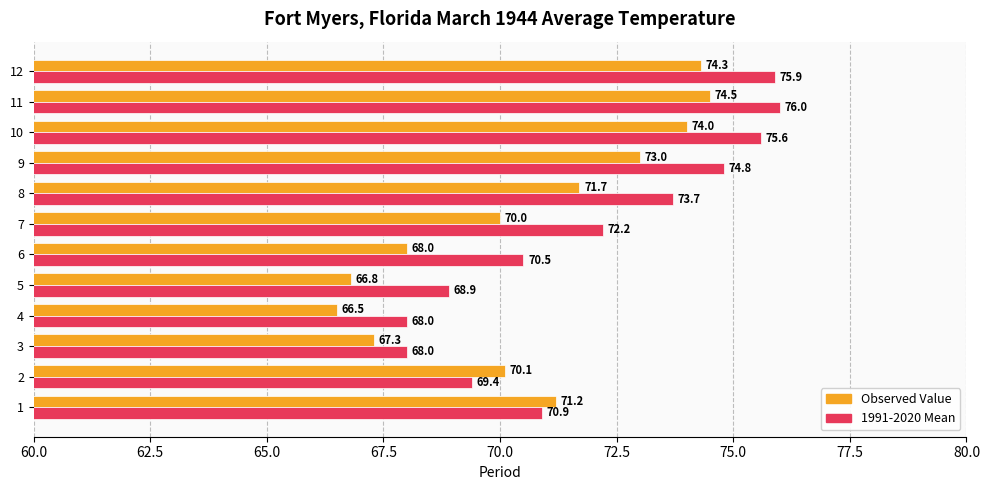

How many values in the 1991-2020 Mean series are below 72?

6